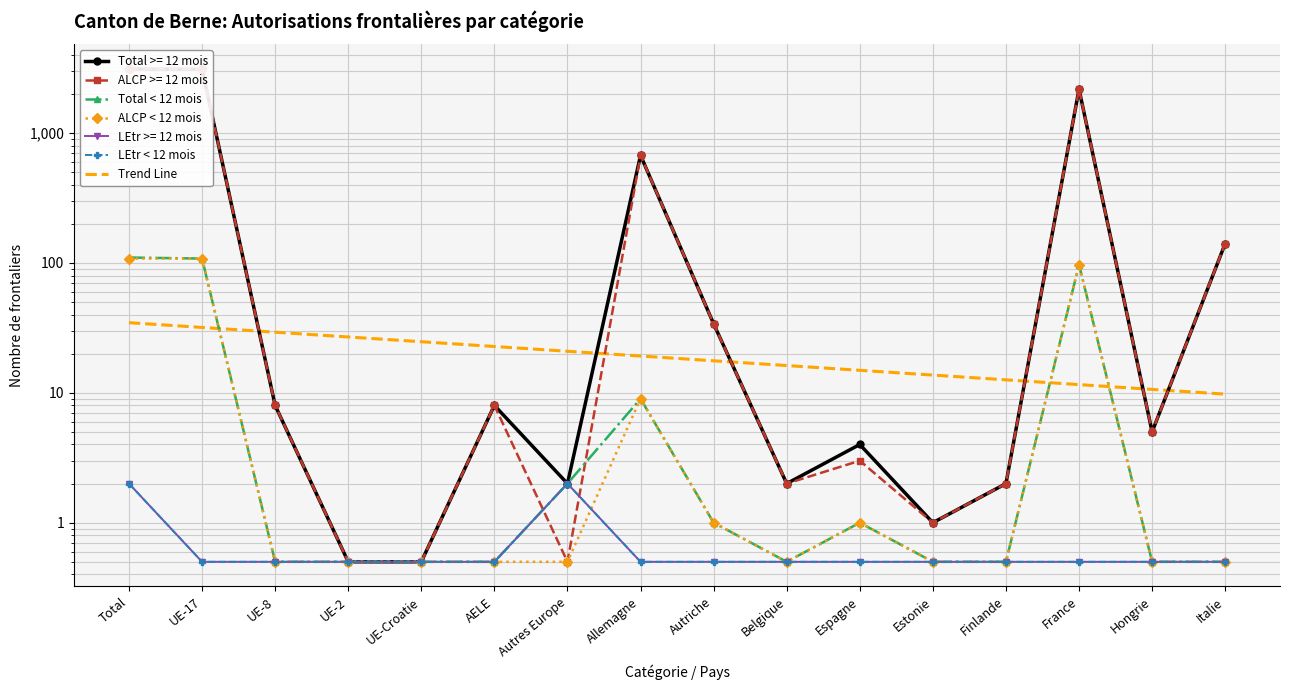

What is the spread (max minus min) of values at Autriche?

17.1